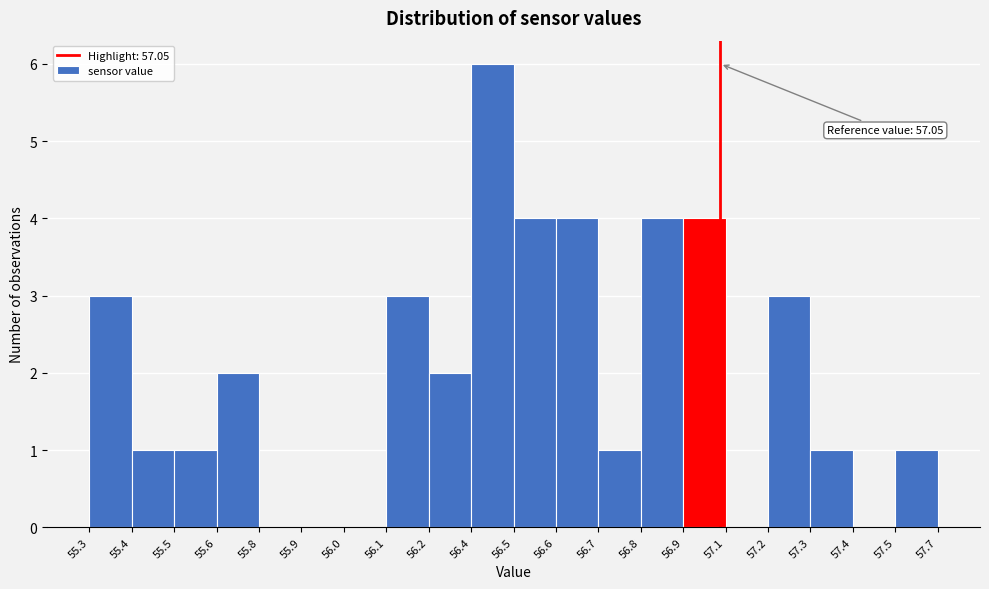

Reading left to right, list all the values displayed in this chart.

55.3=3	55.4=1	55.5=1	55.6=2	55.8=0	55.9=0	56.0=0	56.1=3	56.2=2	56.4=6	56.5=4	56.6=4	56.7=1	56.8=4	56.9=4	57.1=0	57.2=3	57.3=1	57.4=0	57.5=1